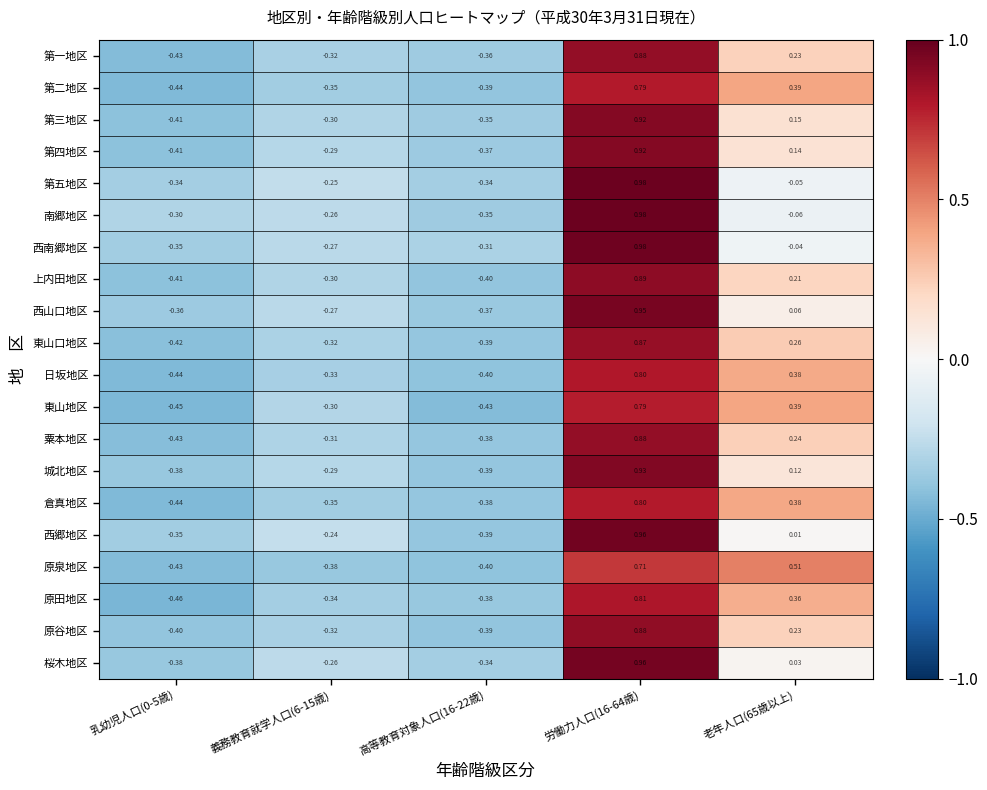

Is the value of 西山口地区 at 老年人口(65歳以上) greater than the value of 東山口地区 at 老年人口(65歳以上)?

No